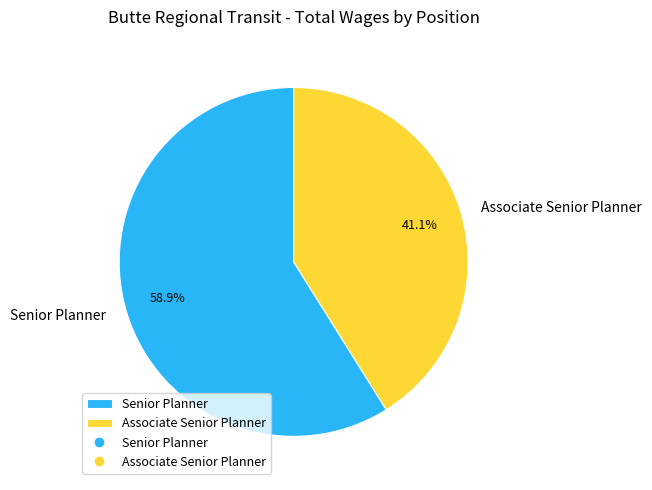

To the nearest percent, what is the difference between the largest and smallest slice percentages?

18%